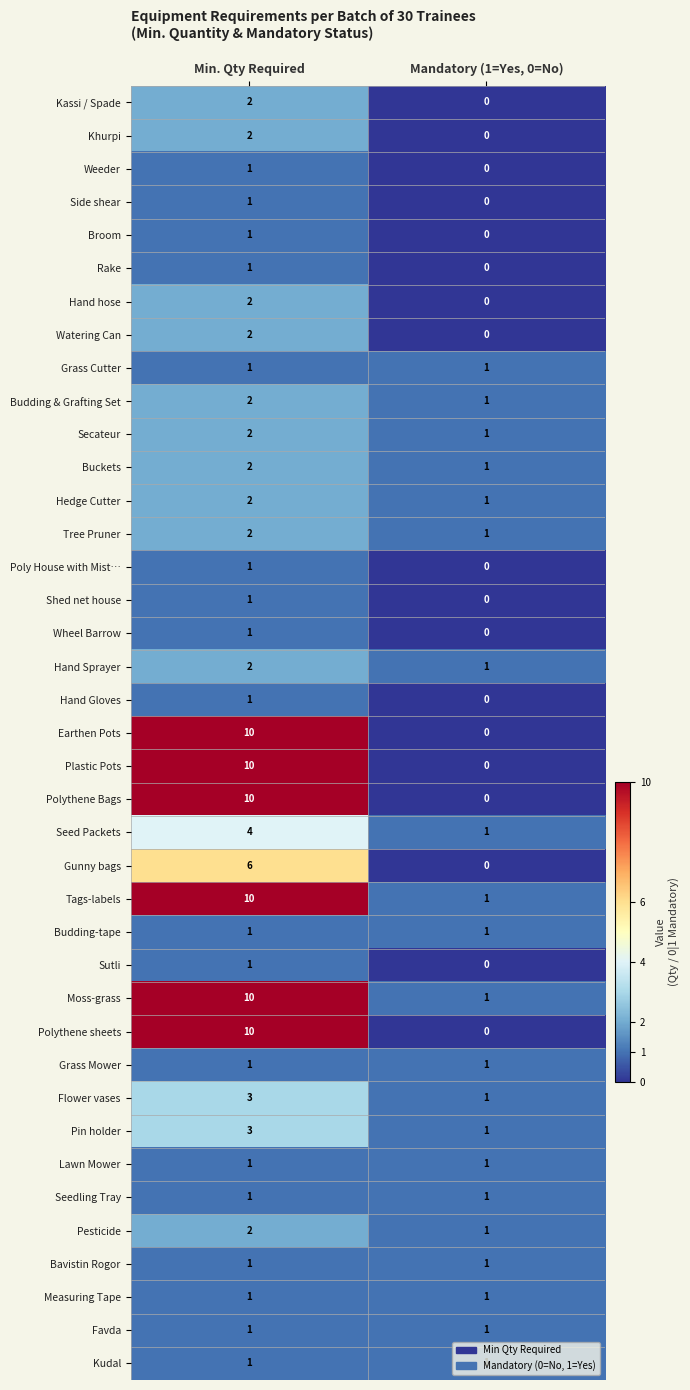

Rank the categories by Kassi / Spade value from lowest to highest.

Mandatory (1=Yes, 0=No), Min. Qty Required